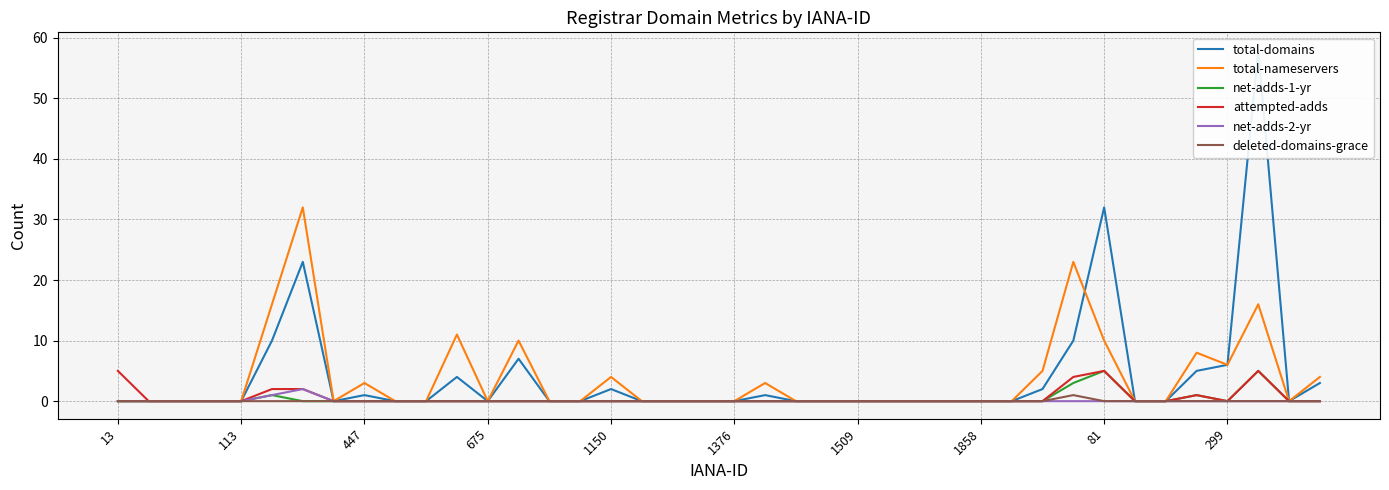

What is the maximum value for total-nameservers?

32